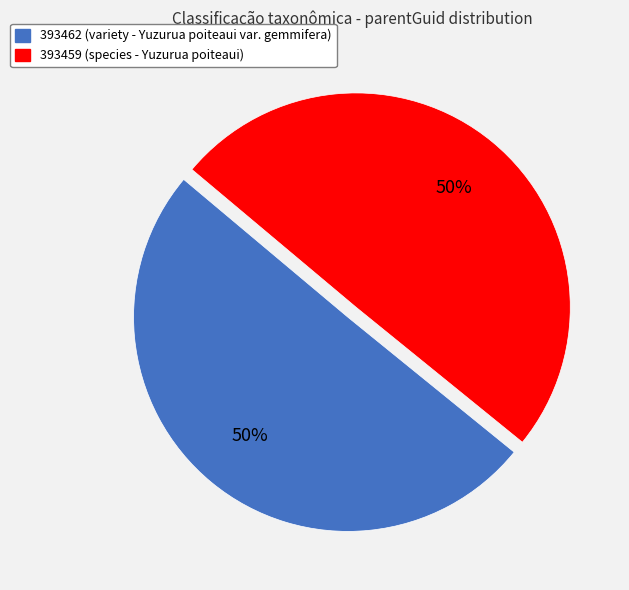

How many segments does this pie chart have?

2